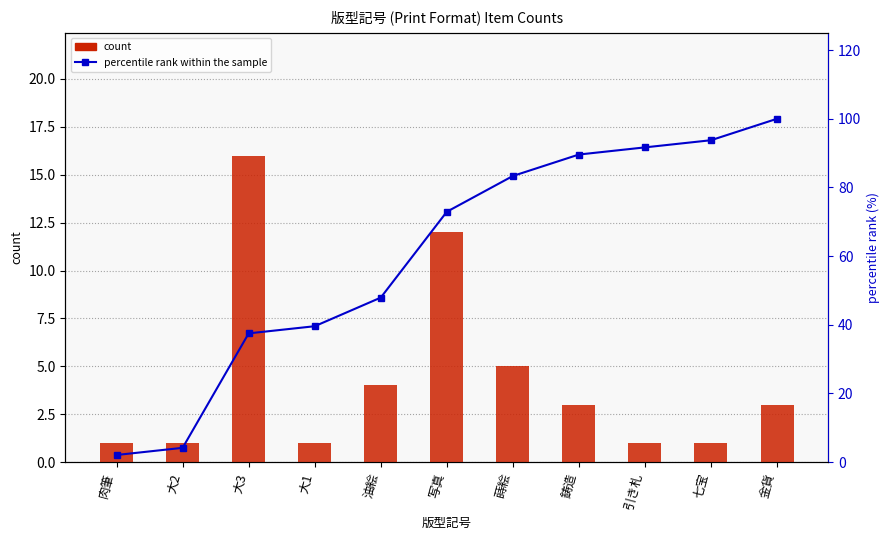

Which series has the widest spread of values?

percentile rank within the sample